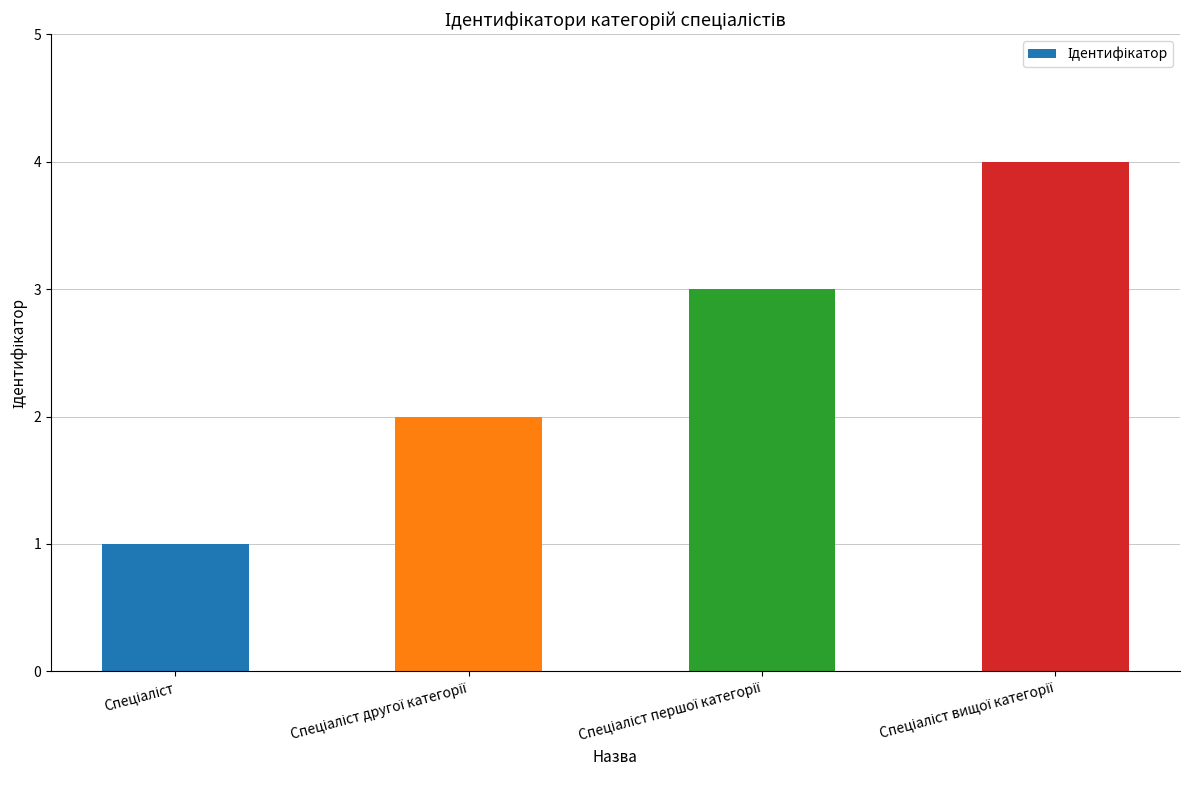

What is the difference between the maximum and minimum values?

3